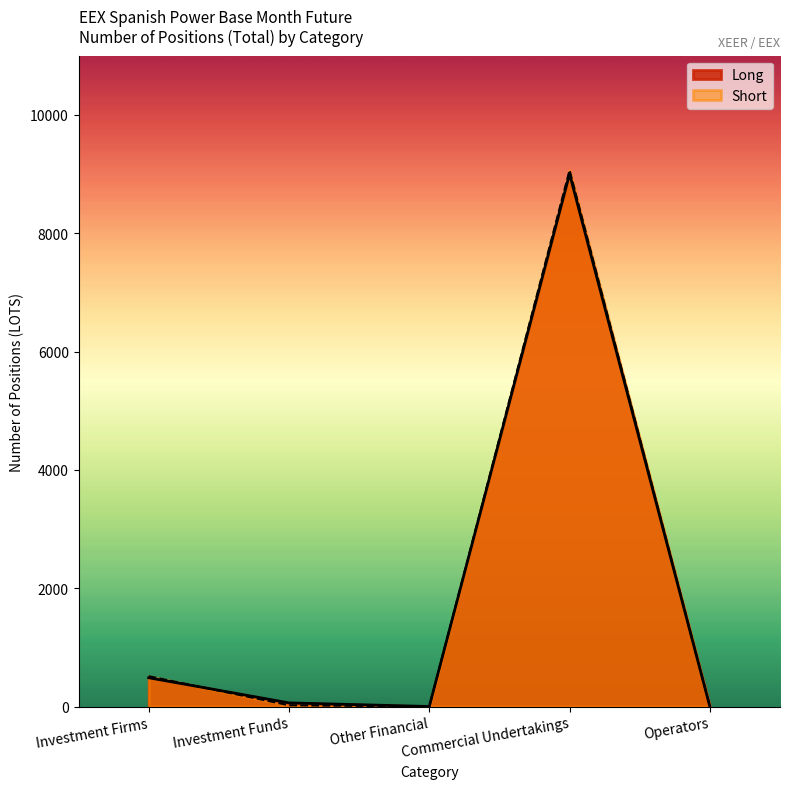

How many interior local valleys does the Short series have?

1